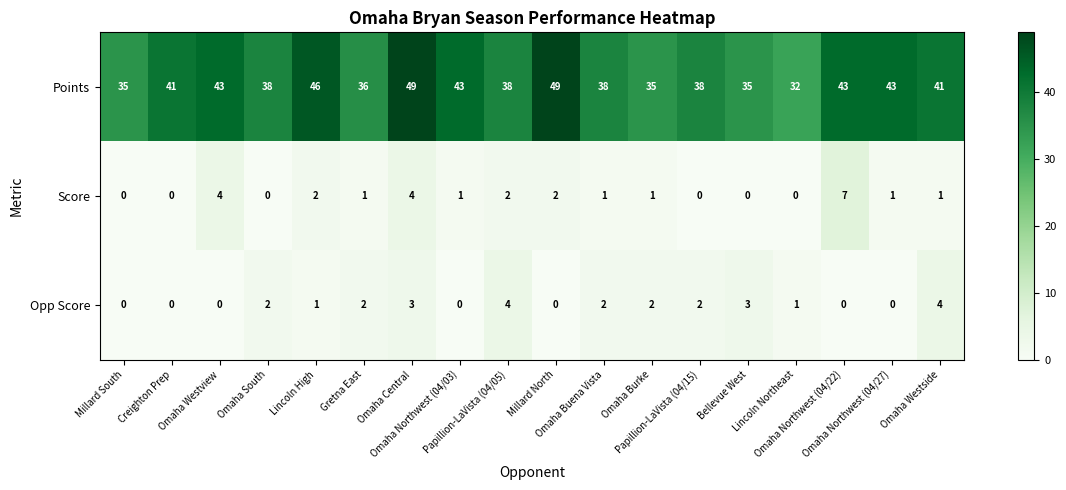

Which series has the largest total across all categories?

Points